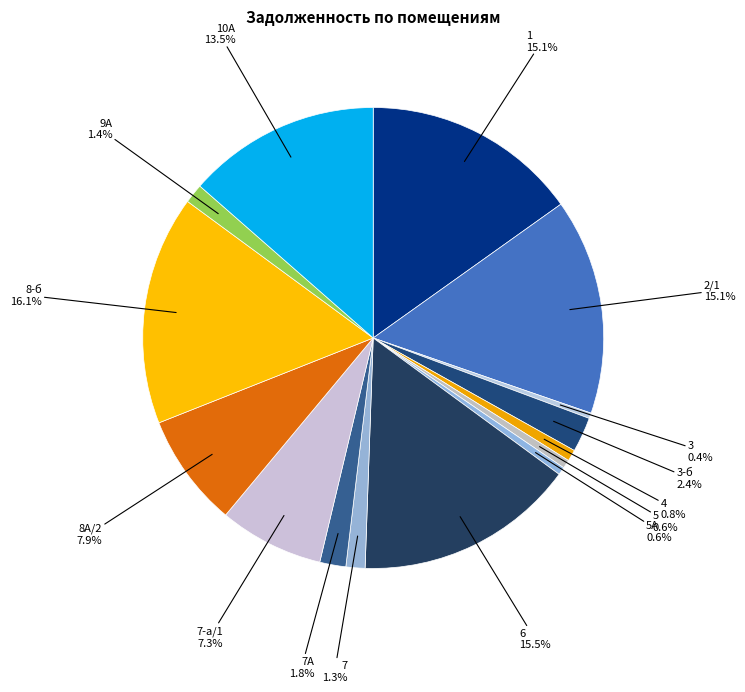

What is the largest slice in the pie chart?

8-б